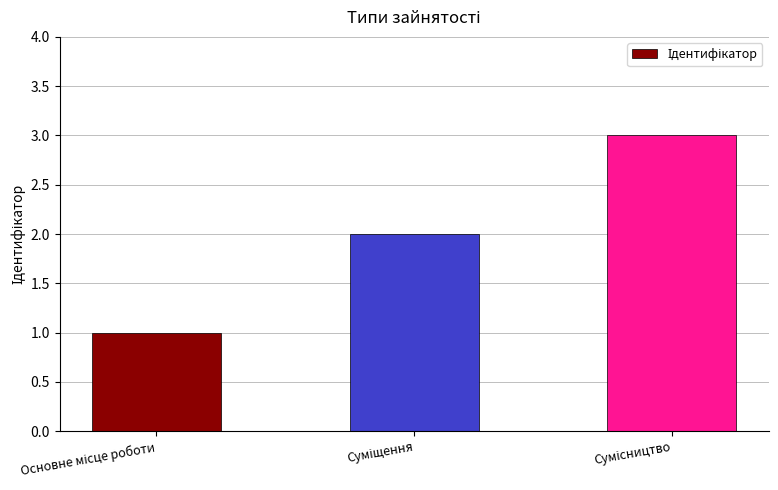

What is the maximum value shown in the chart?

3